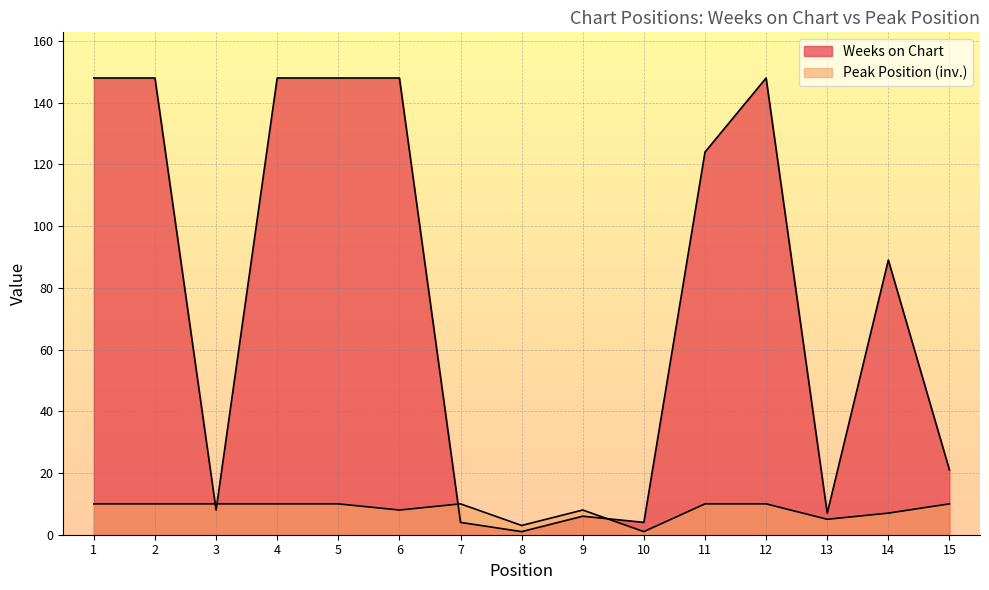

List the series in order of their peak value, highest first.

Weeks on Chart, Peak Position